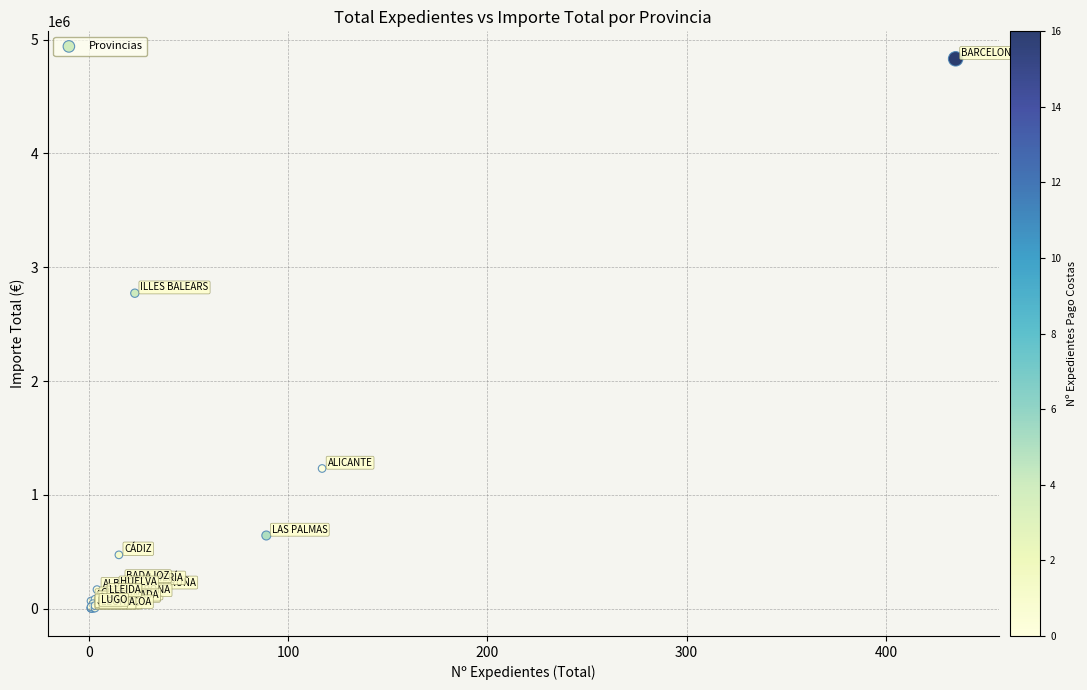

What Y value in the scatter plot is closest to 2416238?

2771577.8